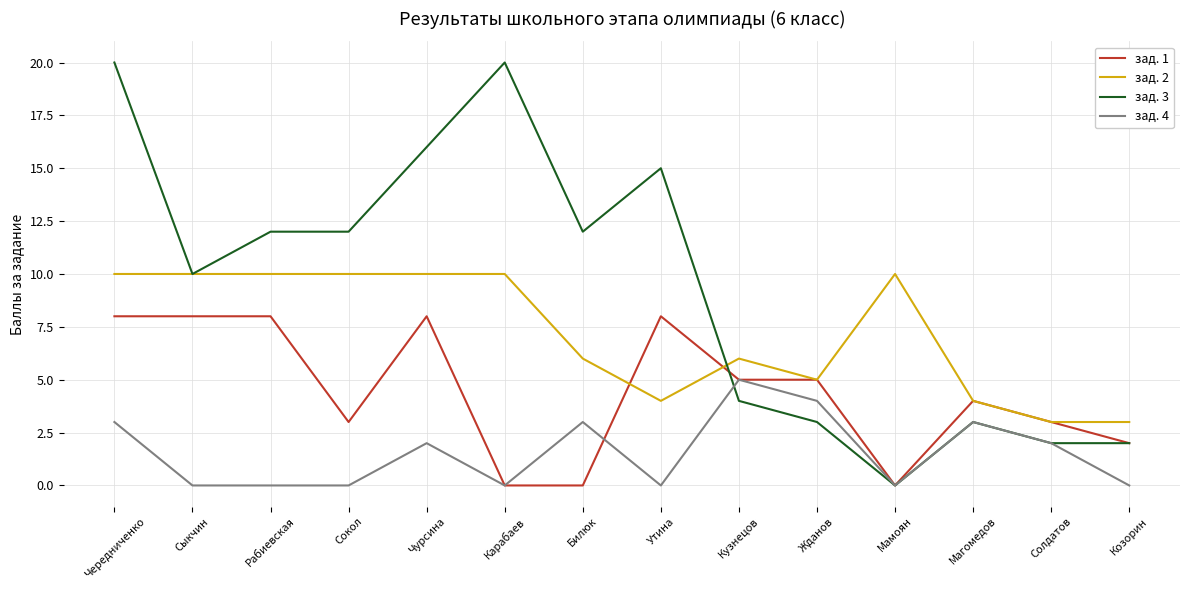

True or false: зад. 2 and зад. 4 intersect in this chart.

False